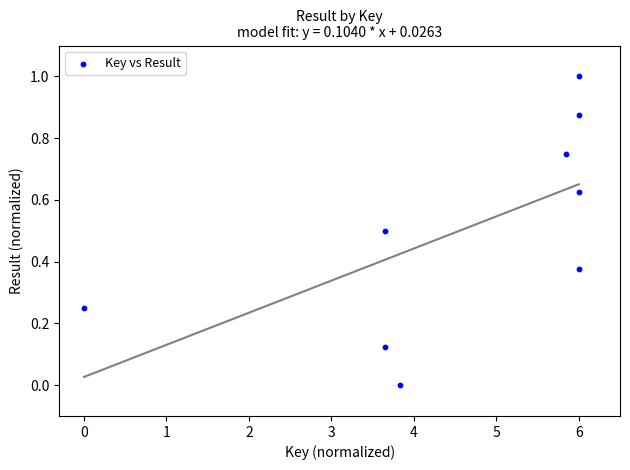

What is the range of Y values (max minus min)?

1.0